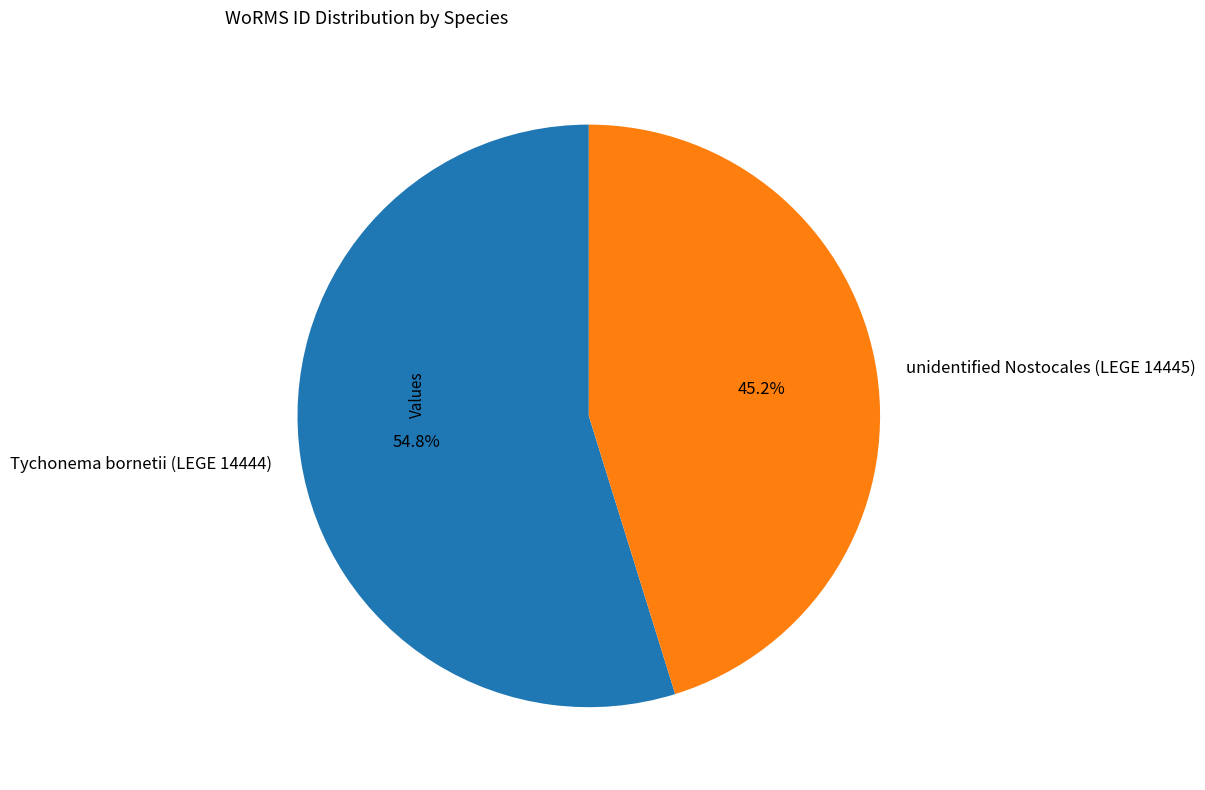

Between Tychonema bornetii (LEGE 14444) and unidentified Nostocales (LEGE 14445), which is larger?

Tychonema bornetii (LEGE 14444)